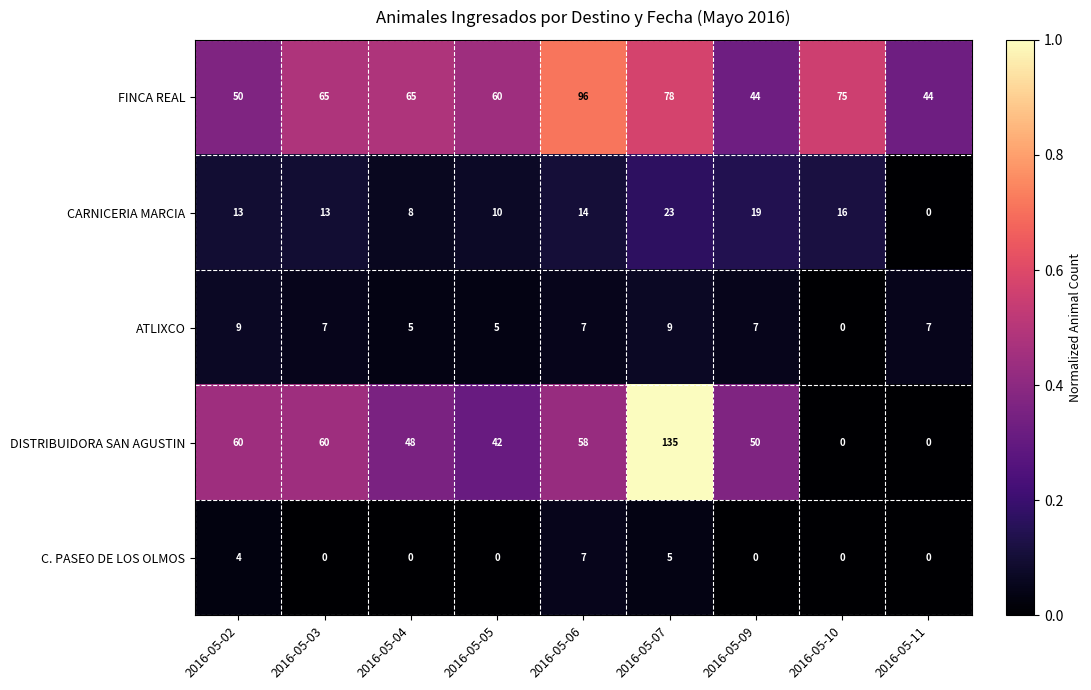

How many ATLIXCO values are between 5 and 7?

6